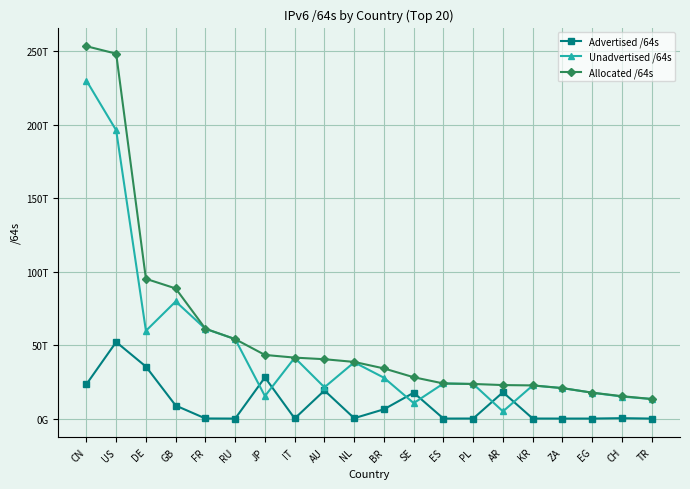

Between US and TR, which series saw the biggest shift?

Allocated /64s